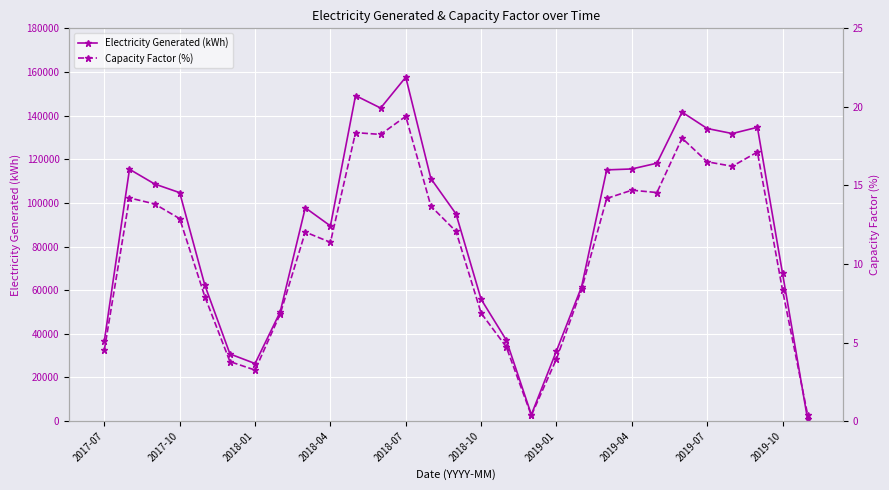

How many lines are shown in the chart?

2